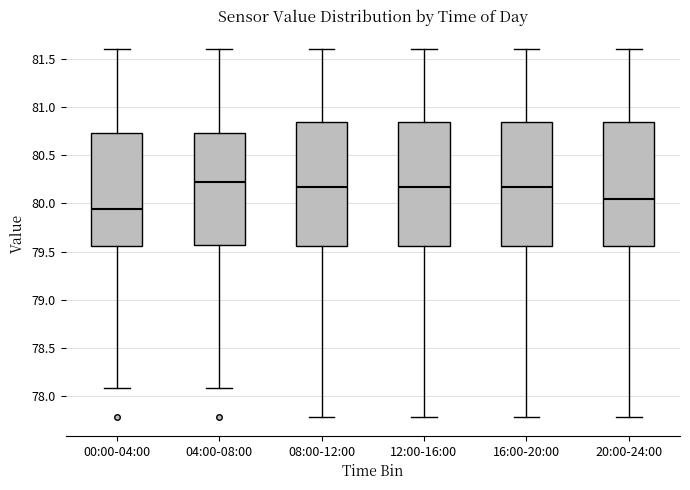

Reading left to right, transcribe this box plot: for each box, give where its median line is, the range the box spans, and where its two whiskers end, as read against the y-axis. The values are not printed on the chart, so give them approximately, as read against the axis.

00:00-04:00: median 79.95, box 79.55 to 80.75, whiskers 78.10 to 81.60
04:00-08:00: median 80.20, box 79.55 to 80.75, whiskers 78.10 to 81.60
08:00-12:00: median 80.15, box 79.55 to 80.85, whiskers 77.80 to 81.60
12:00-16:00: median 80.15, box 79.55 to 80.85, whiskers 77.80 to 81.60
16:00-20:00: median 80.15, box 79.55 to 80.85, whiskers 77.80 to 81.60
20:00-24:00: median 80.05, box 79.55 to 80.85, whiskers 77.80 to 81.60